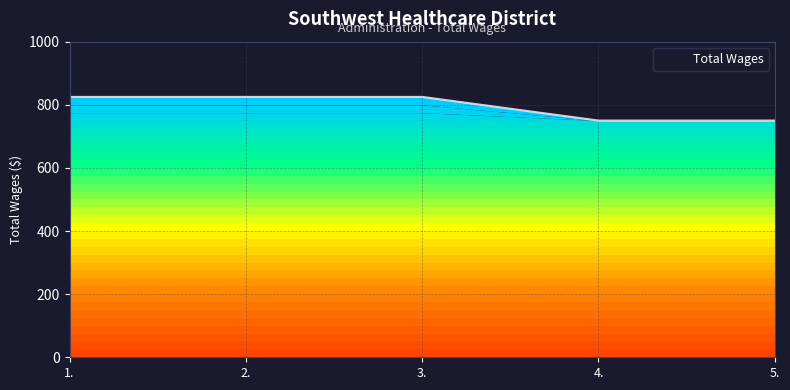

True or false: the data shows 750 at 4..

True